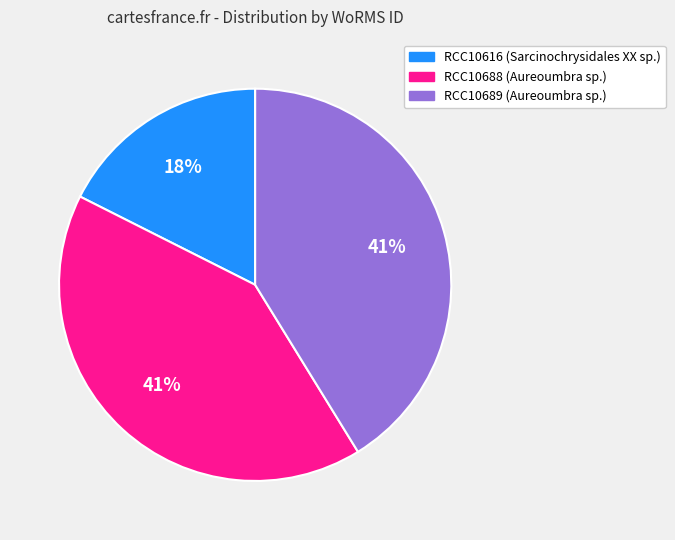

Combined, do RCC10616 and RCC10689 account for over 50%?

Yes